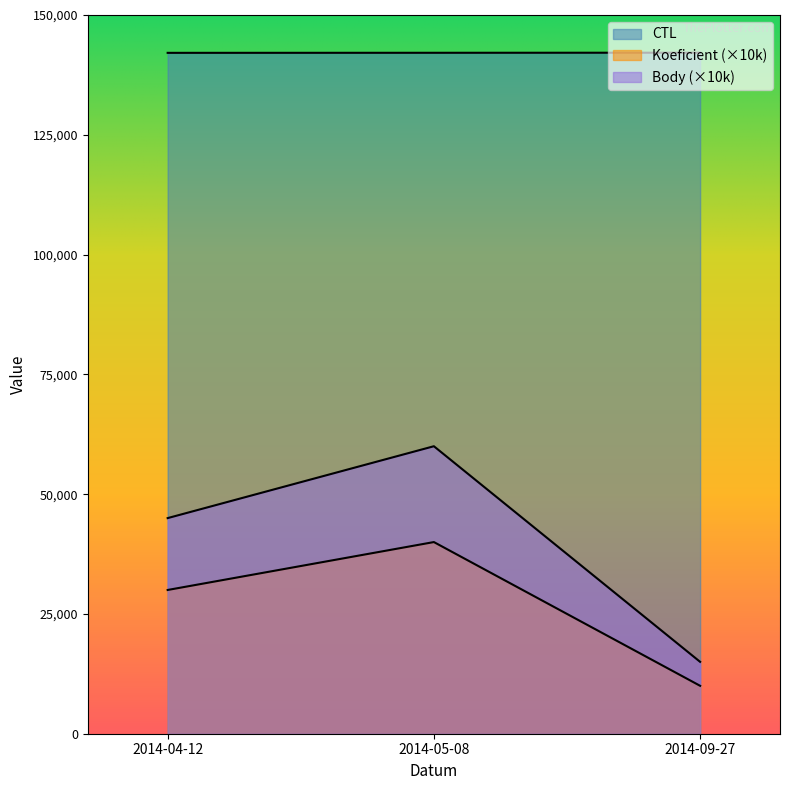

Does the chart have visible grid lines?

No